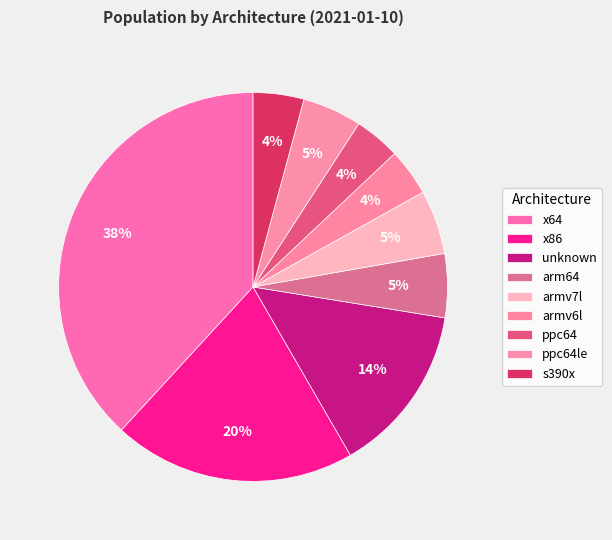

What percentage is the armv7l slice, to the nearest percent?

5%